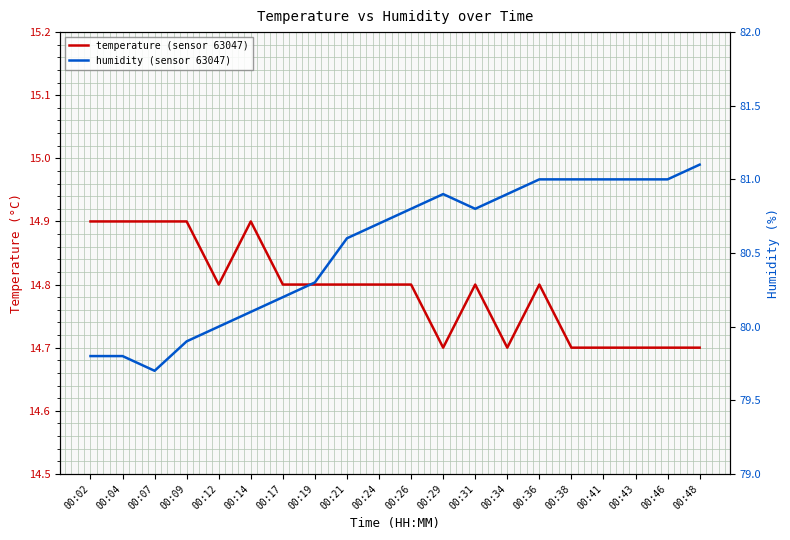

True or false: temperature has more than 0 points higher than both neighbors.

True